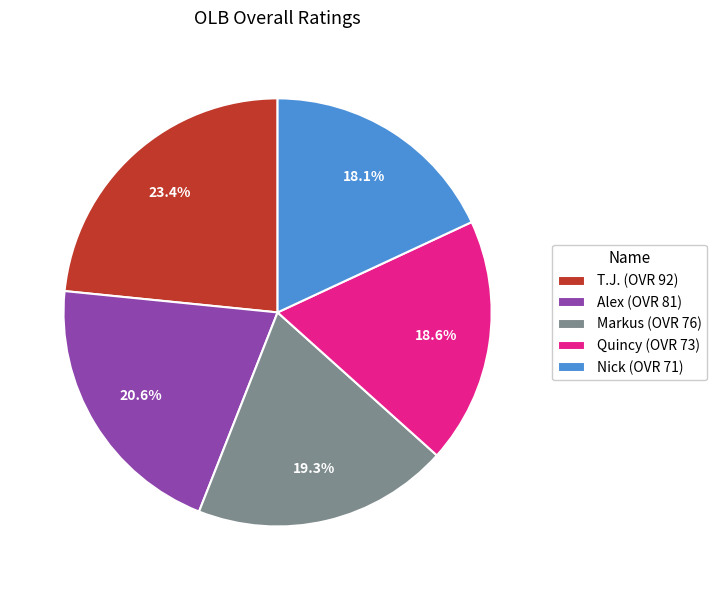

The Markus slice represents 19% of the pie. True or false?

True